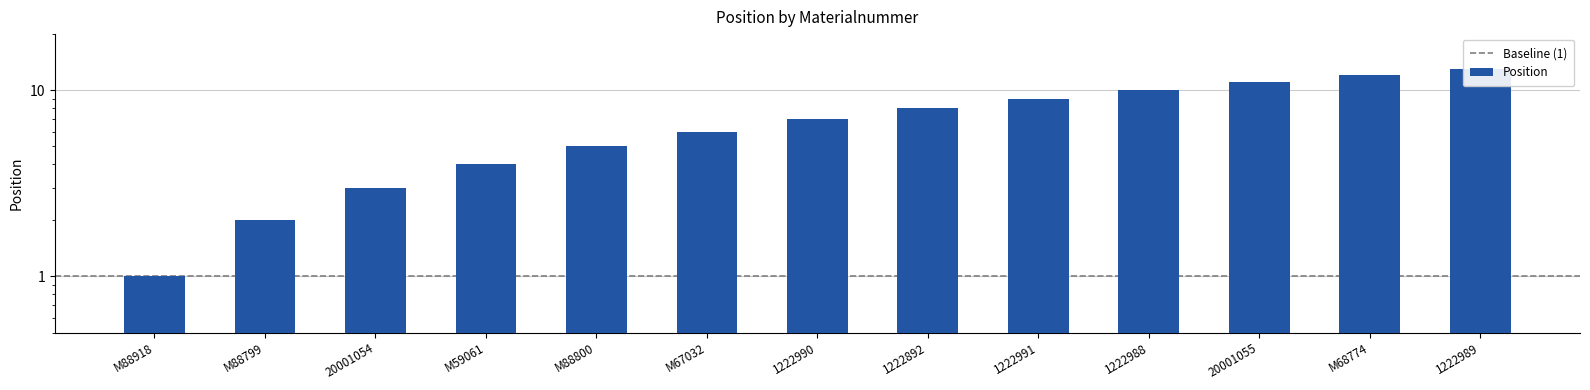

Reading right to left, transcribe all the data shown in this chart.

13	12	11	10	9	8	7	6	5	4	3	2	1